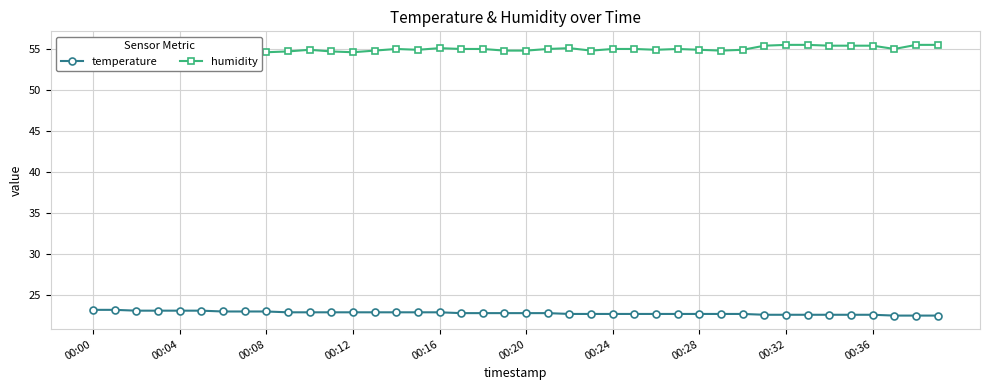

In humidity, how many points are higher than both neighbors (excluding endpoints)?

7